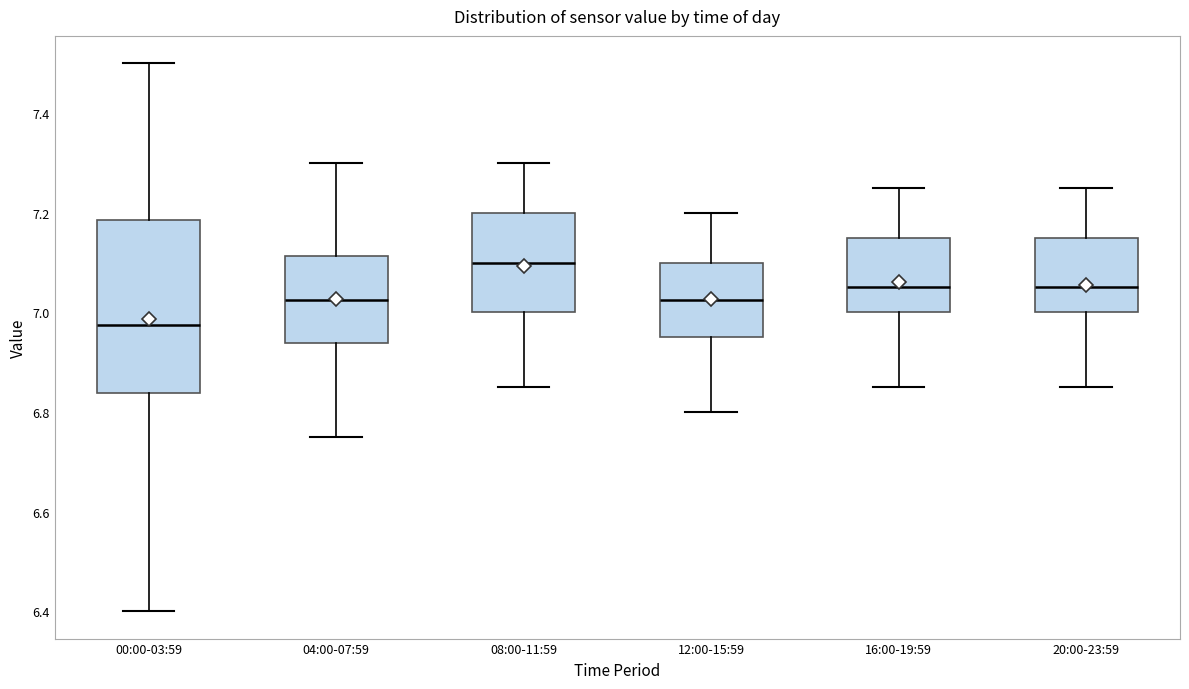

Reading left to right, read every box against the y-axis: the position of its median line, the range the box covers, and the ends of its whiskers. The values are not printed on the chart, so give them approximately, as read against the axis.

00:00-03:59: median 6.98, box 6.84 to 7.18, whiskers 6.40 to 7.50
04:00-07:59: median 7.02, box 6.94 to 7.12, whiskers 6.76 to 7.30
08:00-11:59: median 7.10, box 7.00 to 7.20, whiskers 6.86 to 7.30
12:00-15:59: median 7.02, box 6.96 to 7.10, whiskers 6.80 to 7.20
16:00-19:59: median 7.06, box 7.00 to 7.16, whiskers 6.86 to 7.26
20:00-23:59: median 7.06, box 7.00 to 7.16, whiskers 6.86 to 7.26